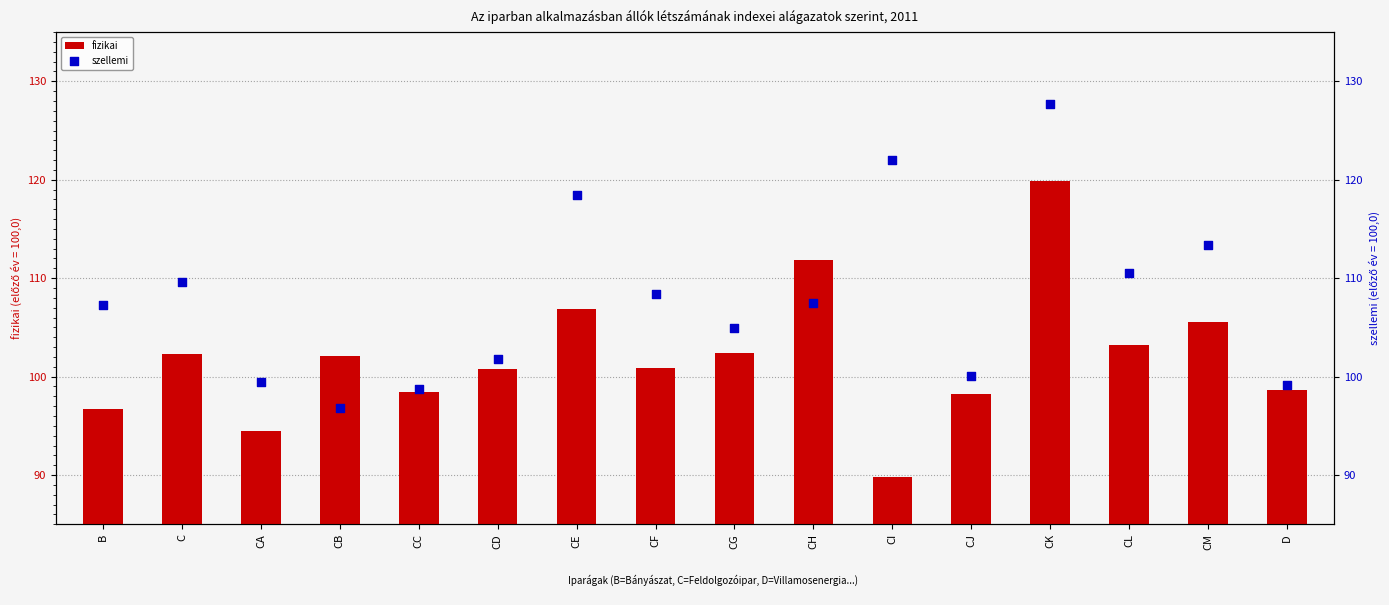

Which series contains the highest Y value?

szellemi